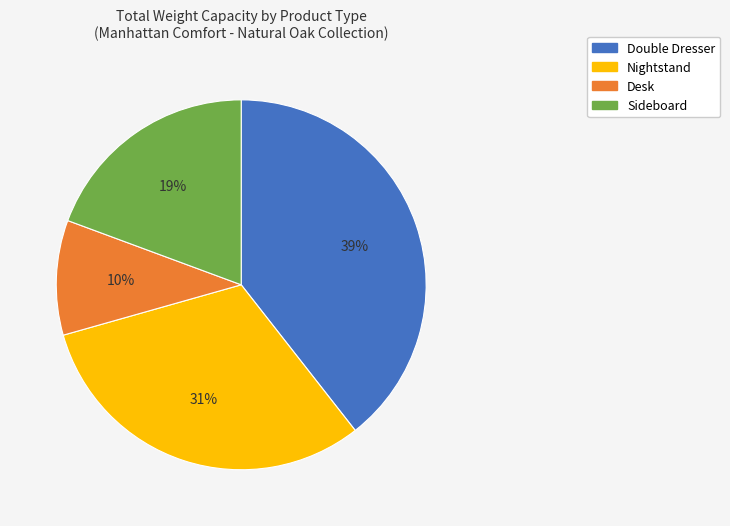

Is there any slice that represents more than half of the pie?

No